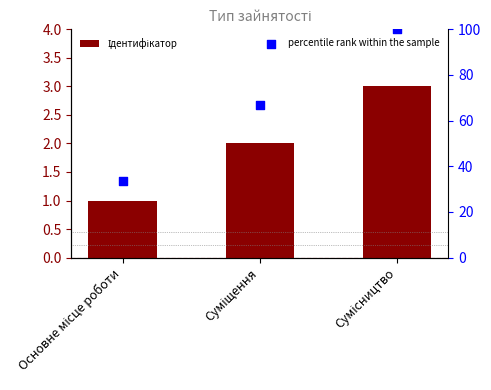

Is the value of percentile rank within the sample at Суміщення greater than the value of Ідентифікатор at Сумісництво?

Yes